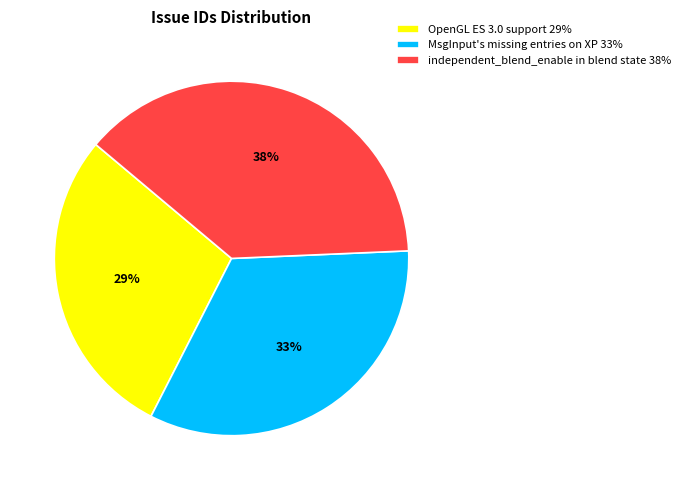

True or false: independent_blend_enable in blend state accounts for 38% of the total.

True